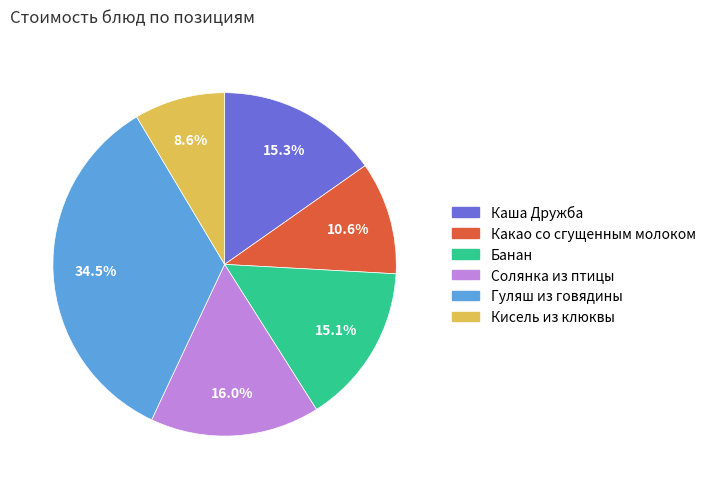

To the nearest percent, what is the difference between the largest and smallest slice percentages?

26%